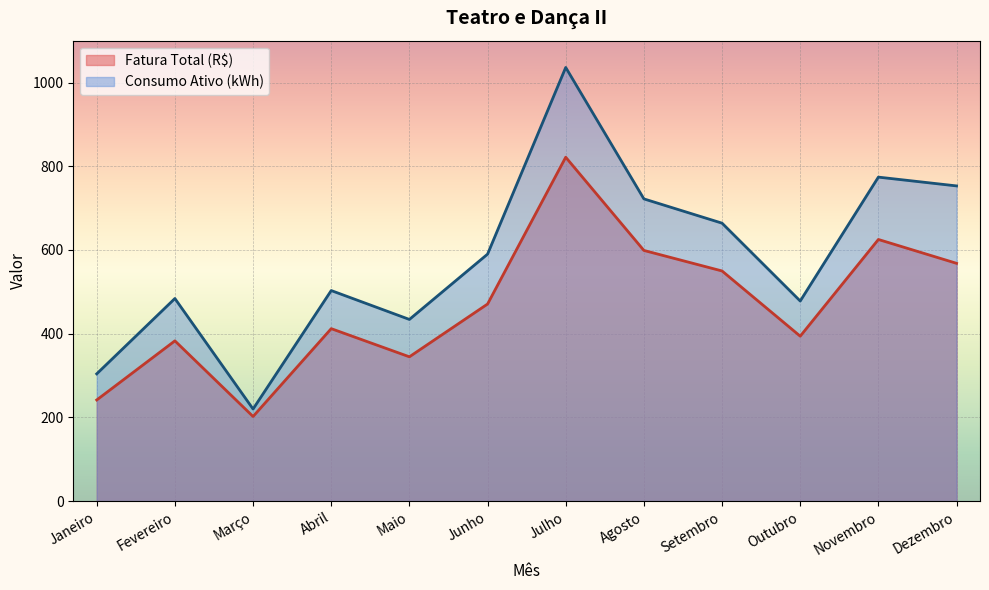

What are all the series names shown in the legend?

Fatura Total (R$), Consumo Ativo (kWh)